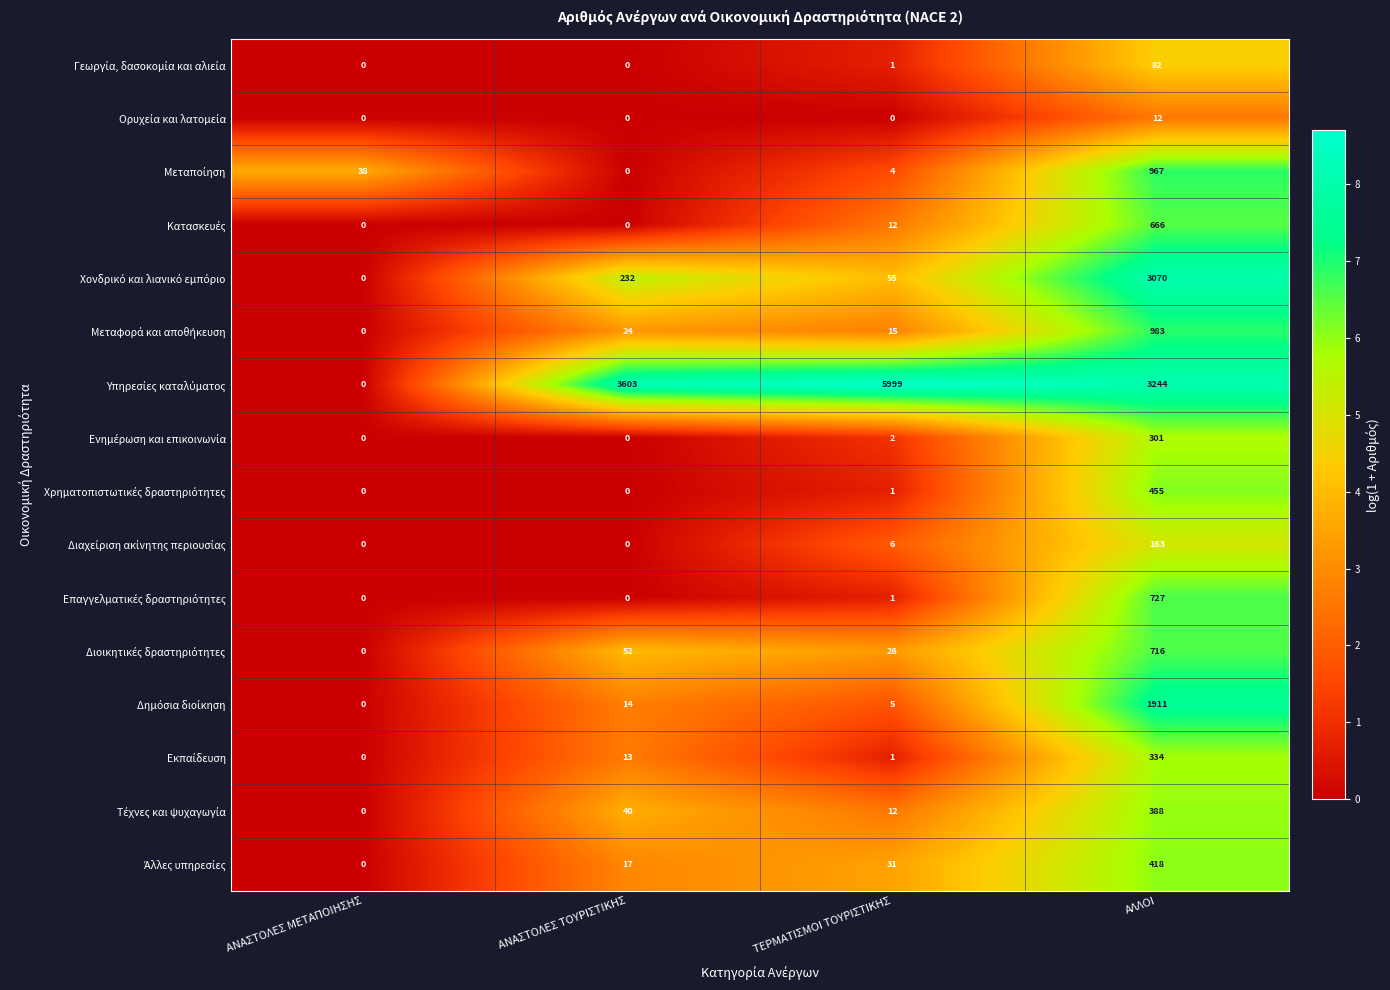

What is the spread (max minus min) of values at ΑΝΑΣΤΟΛΕΣ ΜΕΤΑΠΟΙΗΣΗΣ?

38